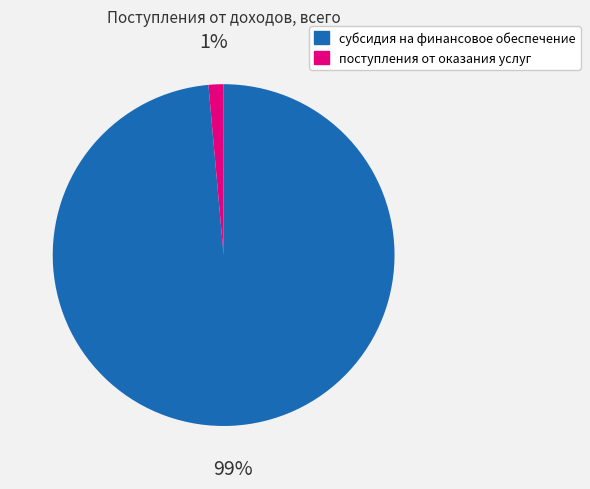

Combined, do субсидия на финансовое обеспечение and поступления от оказания услуг account for over 50%?

Yes